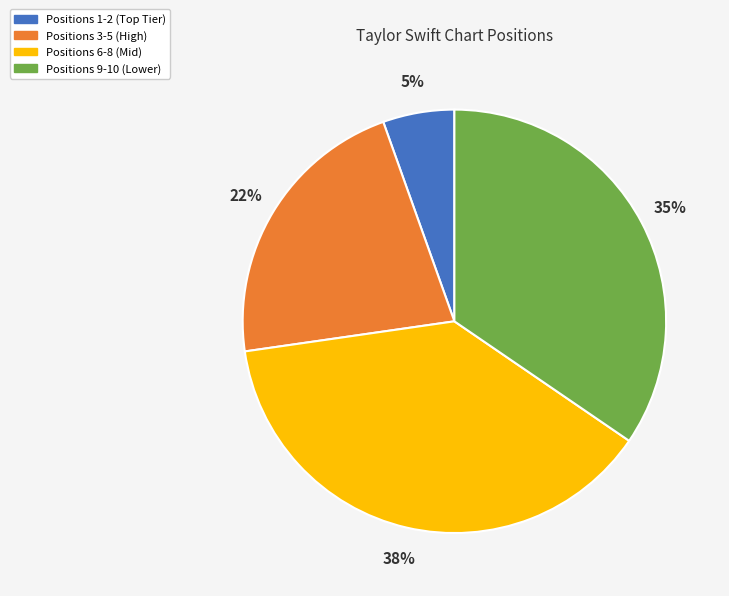

Does any single category account for the majority?

No